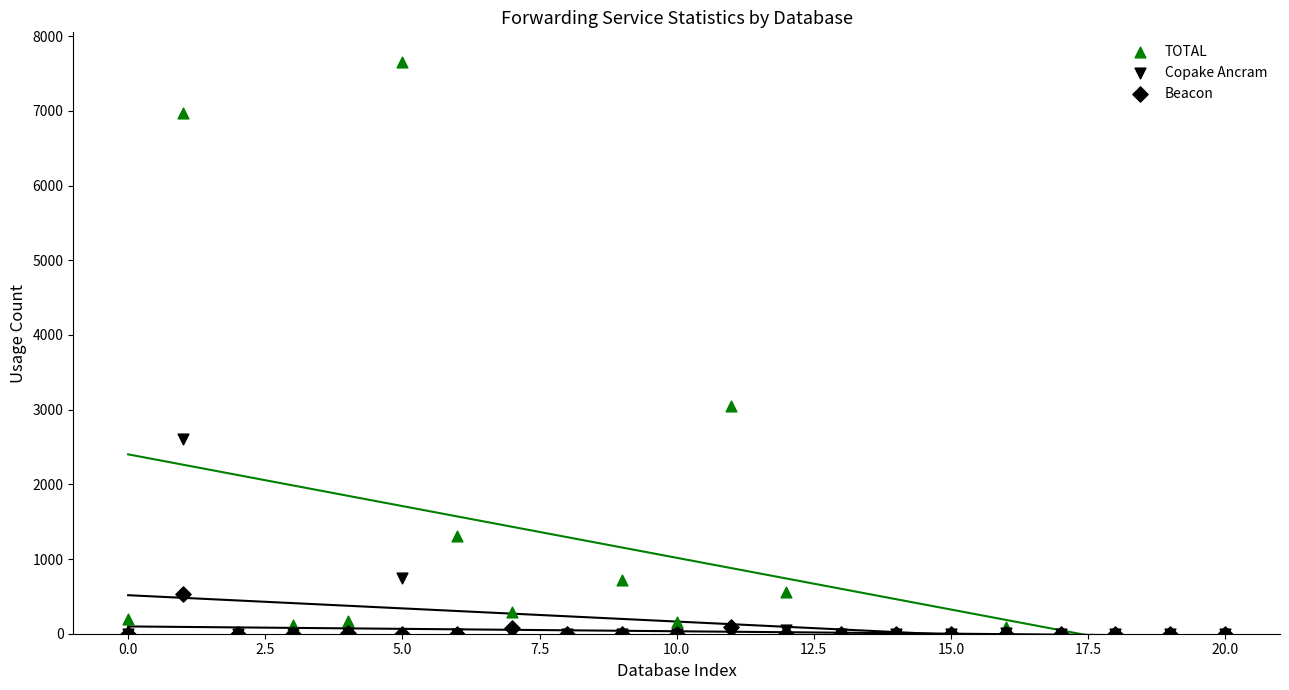

What are all the series names shown in the legend?

TOTAL, Copake Ancram, Beacon